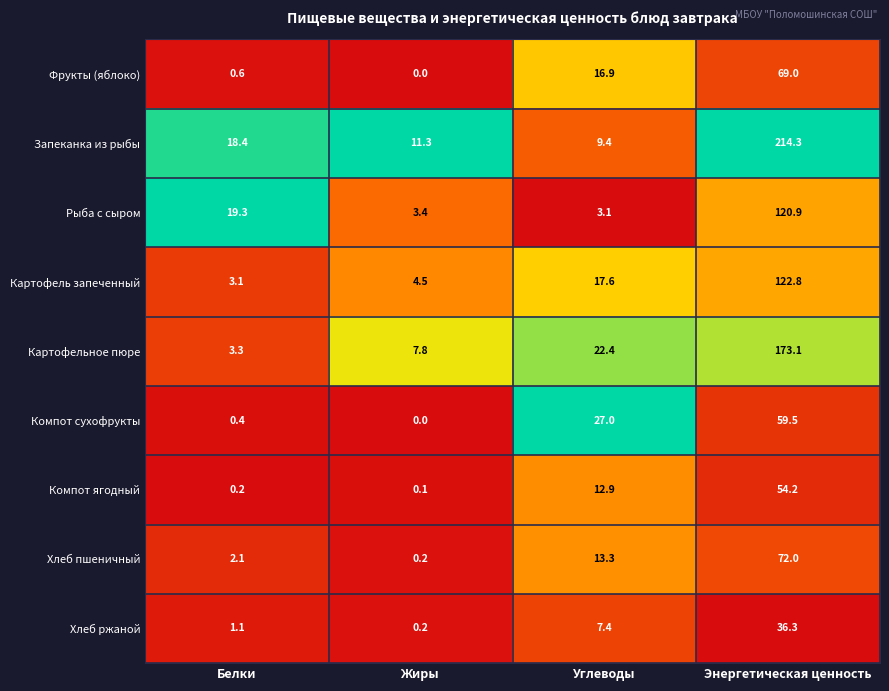

The Картофель запеченный series shows 122.8 at Энергетическая ценность. True or false?

True